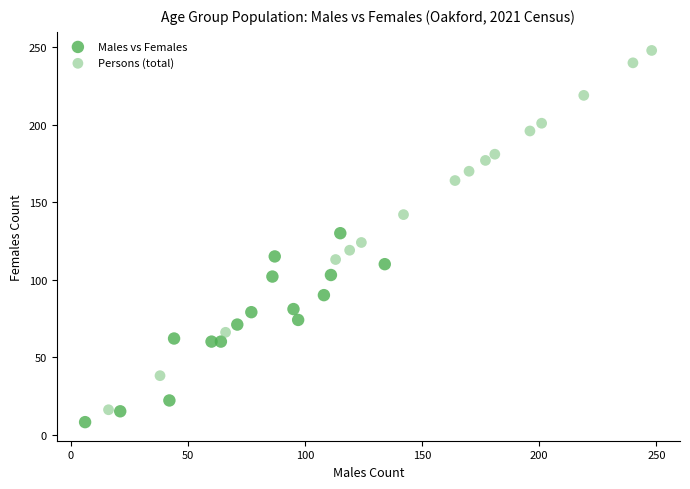

Which series has the widest spread of Y values?

Persons (total)